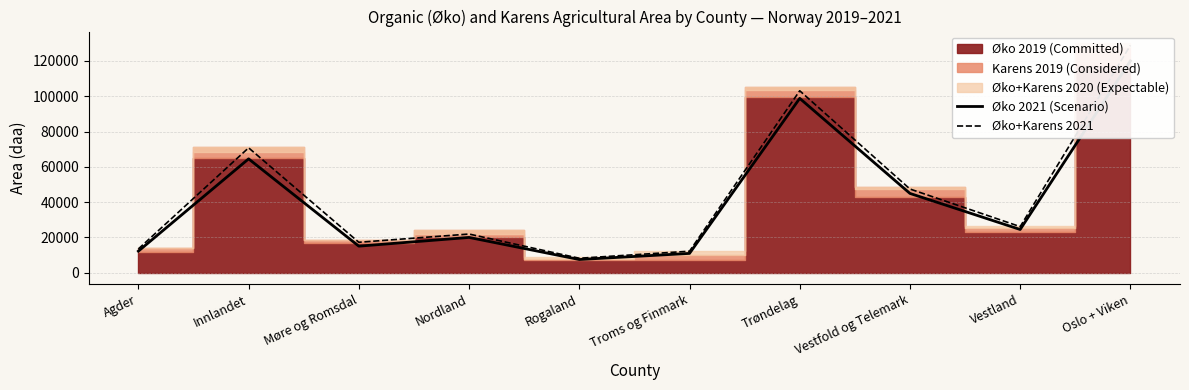

At which category is the sum across all series the highest?

Oslo + Viken